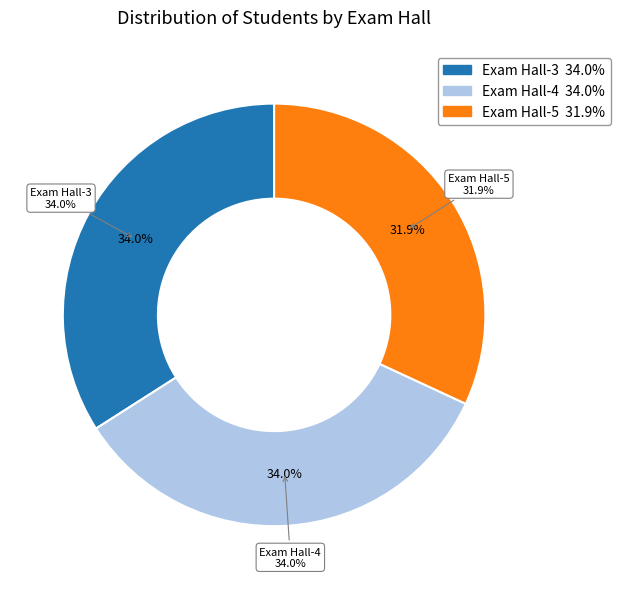

Is there any slice that represents more than half of the pie?

No